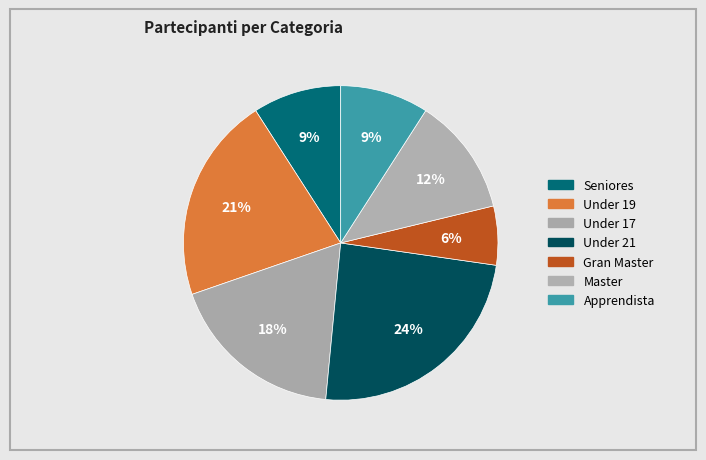

Which has a higher value, Under 19 or Gran Master?

Under 19